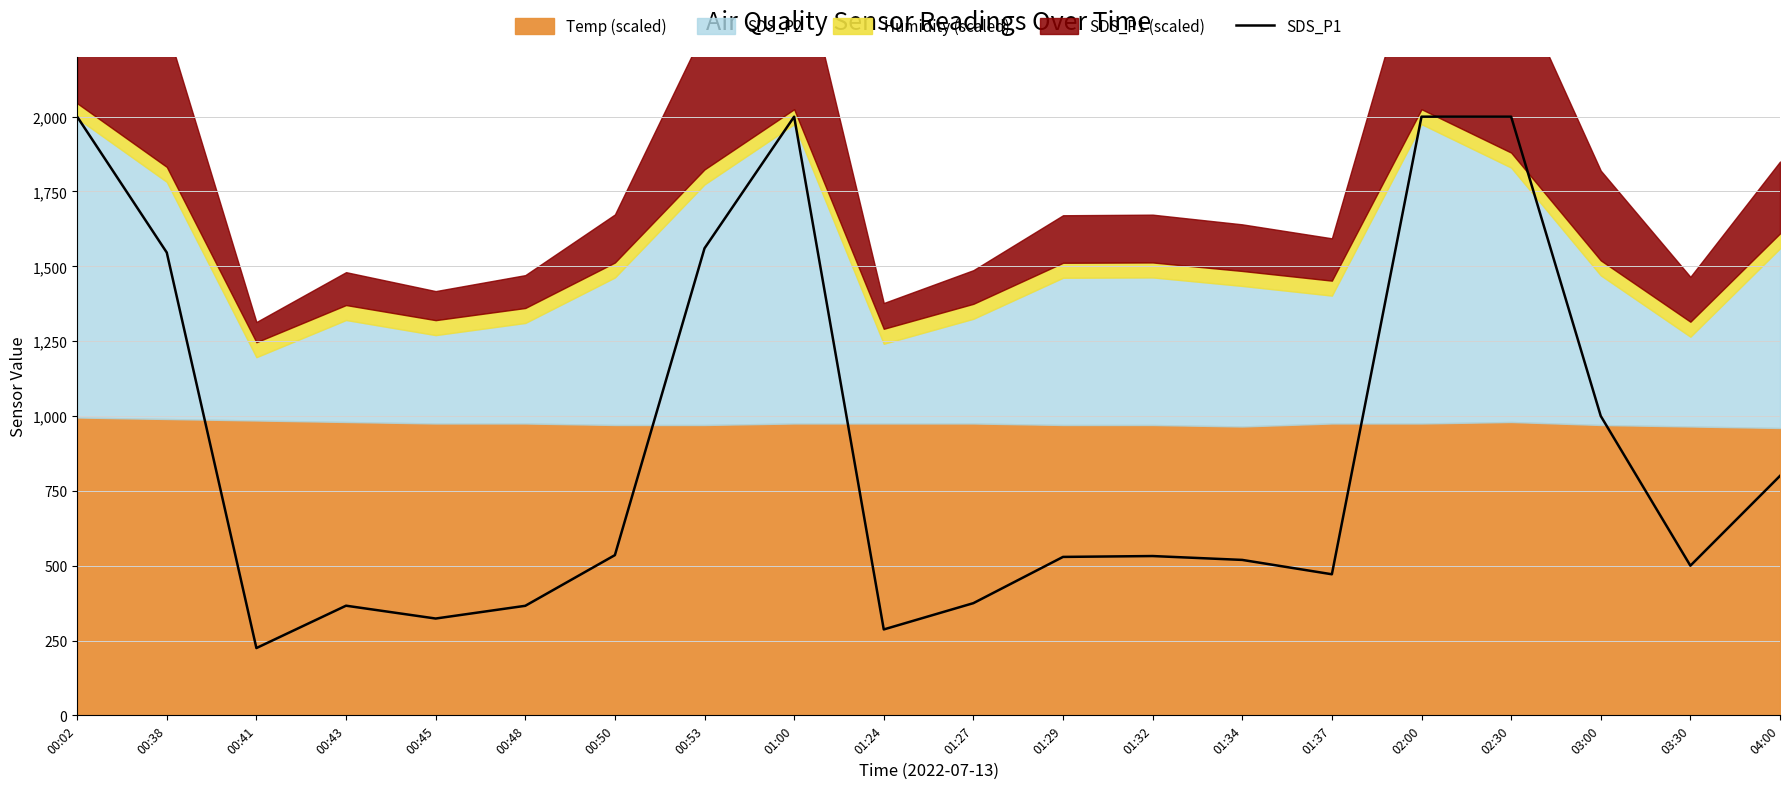

The chart shows a value of 1546.0 at 00:38. True or false?

True